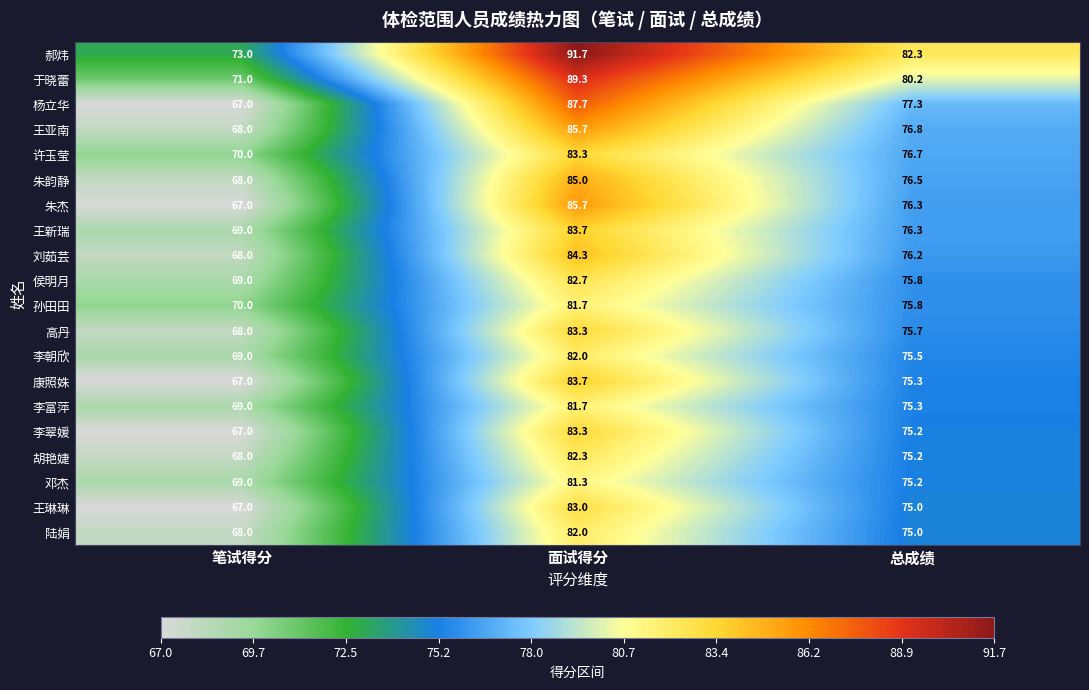

How many categories are shown in the chart?

3